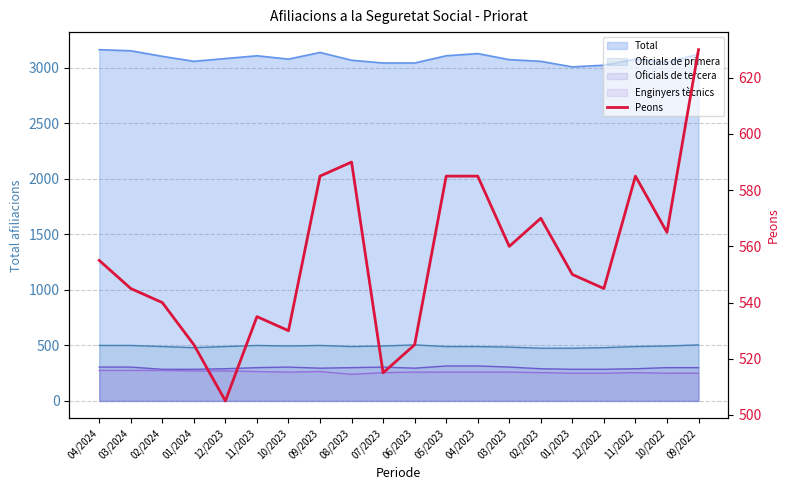

True or false: the data shows 927 at 09/2023.

False